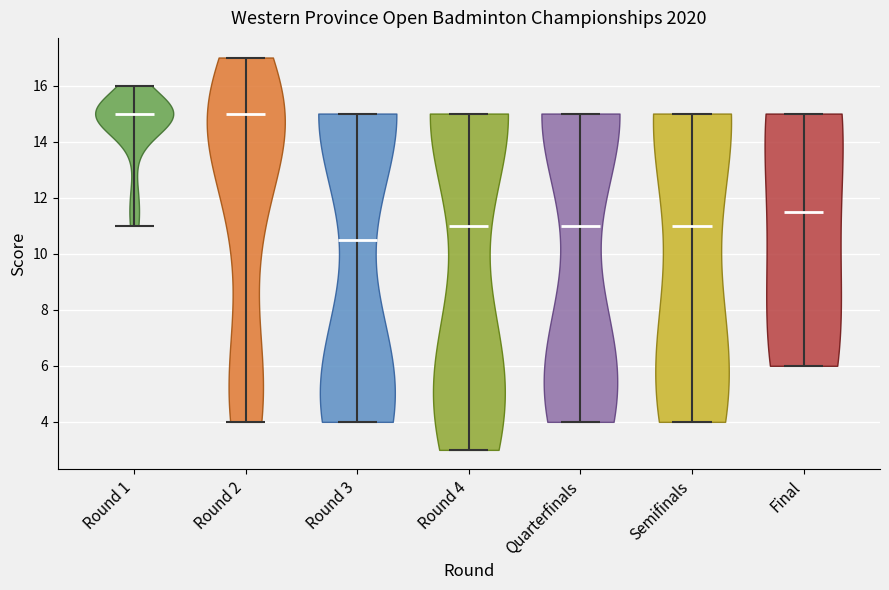

Reading left to right, read every violin against the y-axis: where its median line is, and the lowest and highest points it reaches. The values are not printed on the chart, so give them approximately, as read against the axis.

Round 1: median line 15.0, lowest point 11.0, highest point 16.0
Round 2: median line 15.0, lowest point 4.0, highest point 17.0
Round 3: median line 10.6, lowest point 4.0, highest point 15.0
Round 4: median line 11.0, lowest point 3.0, highest point 15.0
Quarterfinals: median line 11.0, lowest point 4.0, highest point 15.0
Semifinals: median line 11.0, lowest point 4.0, highest point 15.0
Final: median line 11.6, lowest point 6.0, highest point 15.0